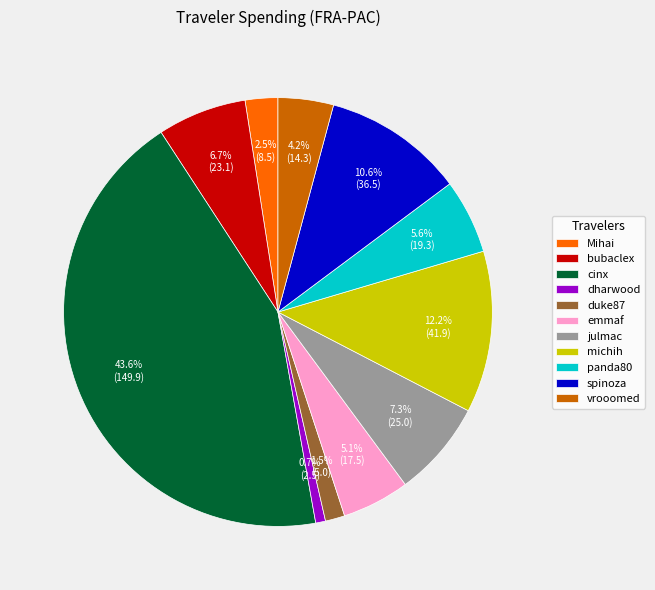

The panda80 slice represents 6% of the pie. True or false?

True